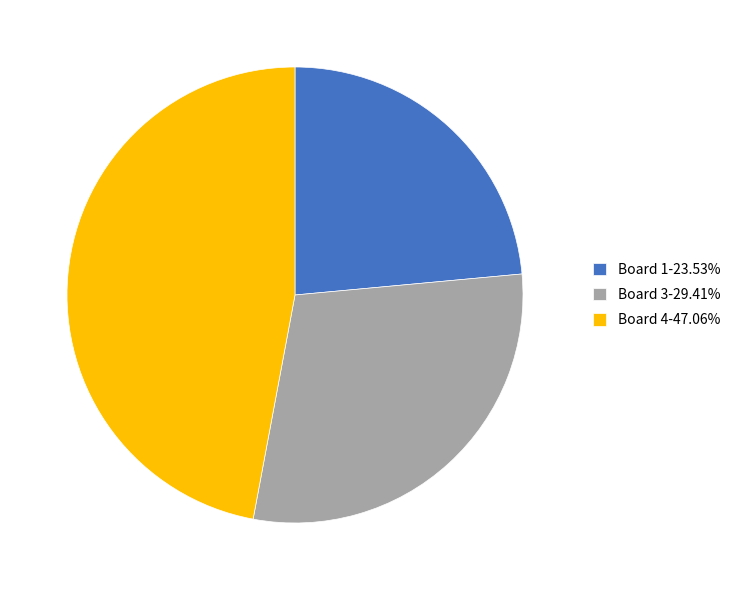

Do Board 3-29.41% and Board 1-23.53% together represent more than half of the pie?

Yes